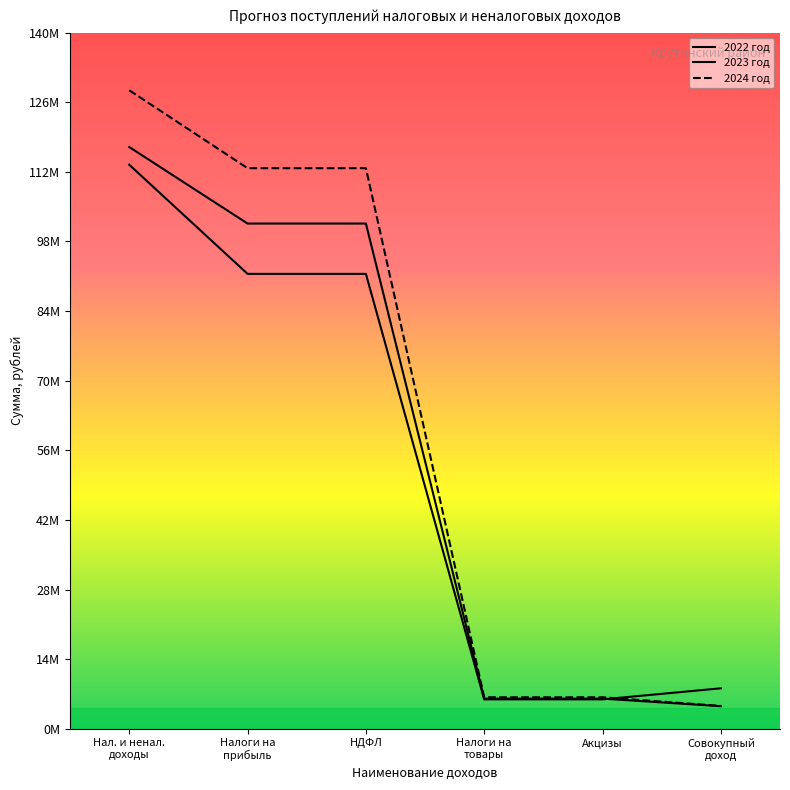

Rank the series at Нал. и ненал.
доходы from highest to lowest value.

2024 год, 2023 год, 2022 год